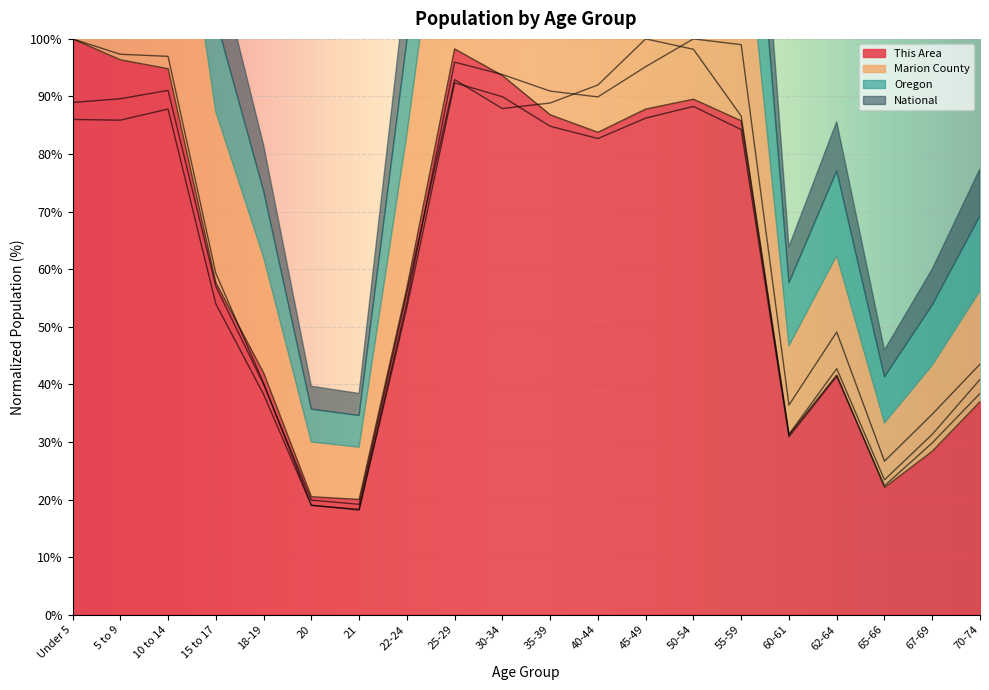

What is the spread (max minus min) of values at 50-54?

11.7